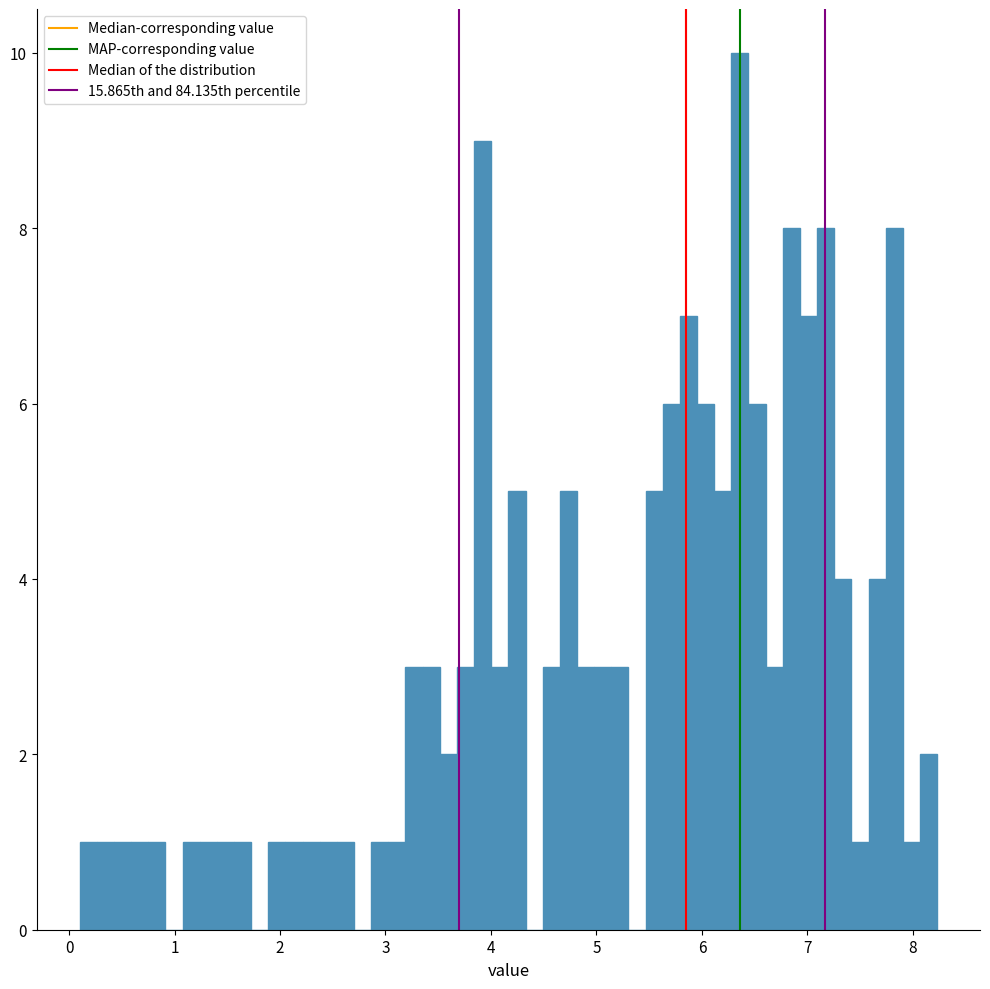

Read against the x-axis, roughly where is the centre of the tallest bar?

6.4